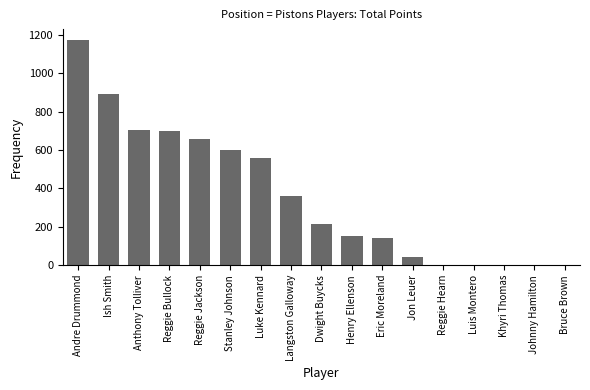

The value at Khyri Thomas is 0. True or false?

True